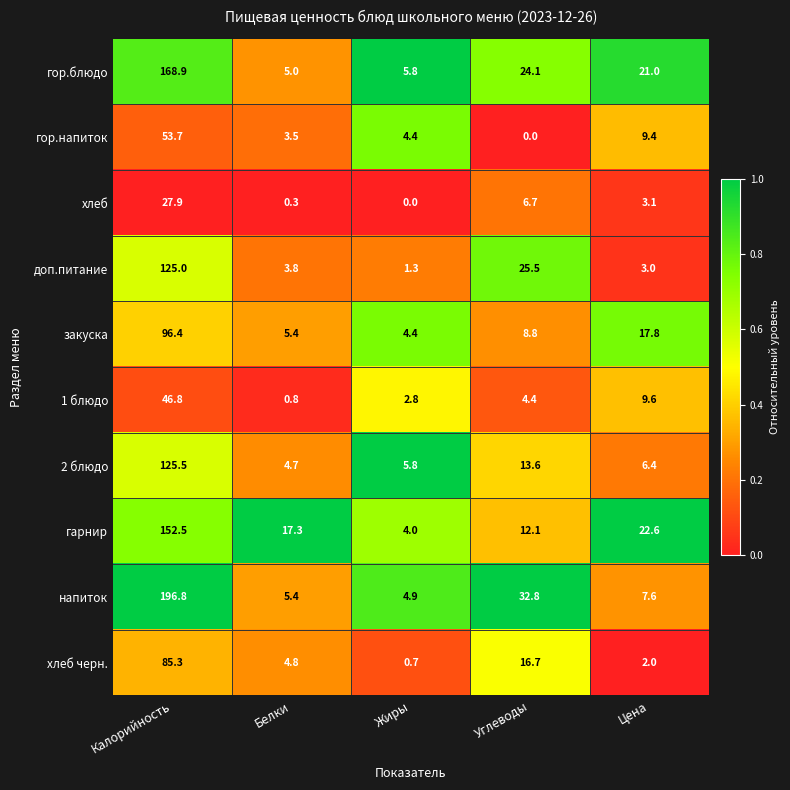

At which label does гарнир first exceed 17?

Калорийность